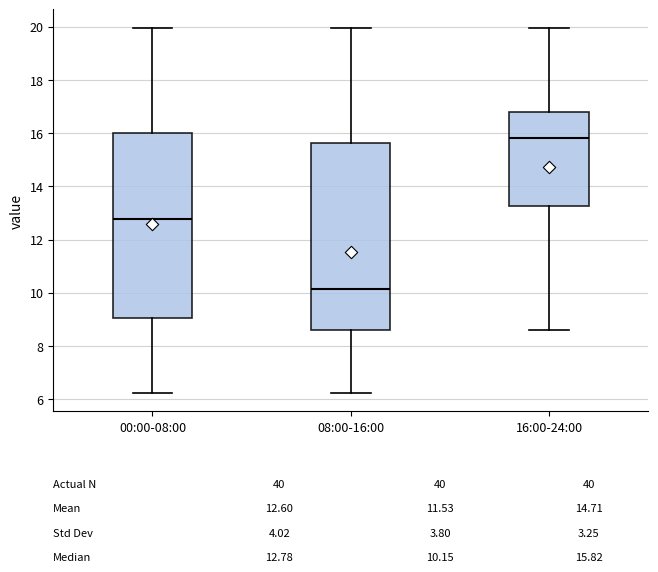

Which box's median line is the lowest?

08:00-16:00